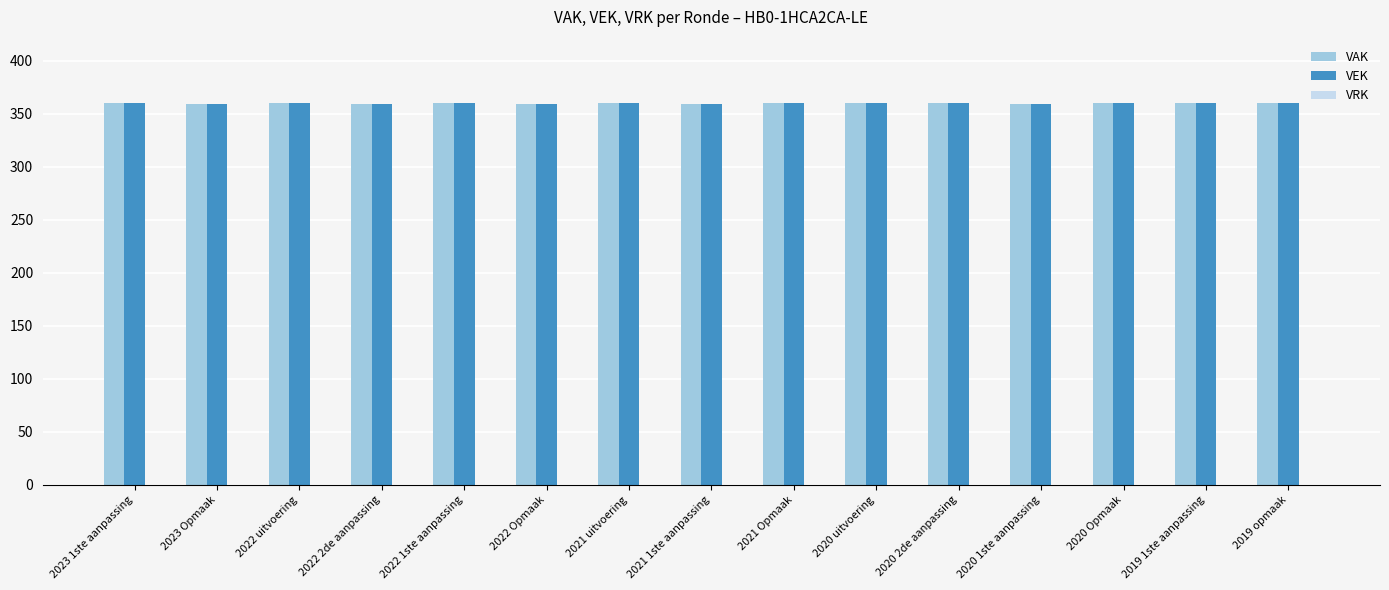

What is the sum of the VAK values at 2020 1ste aanpassing and 2023 Opmaak?

718